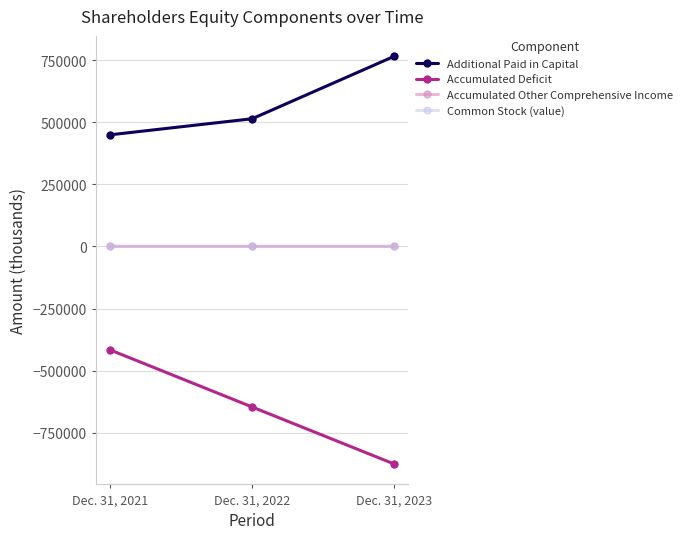

Count the number of data series in this chart.

4